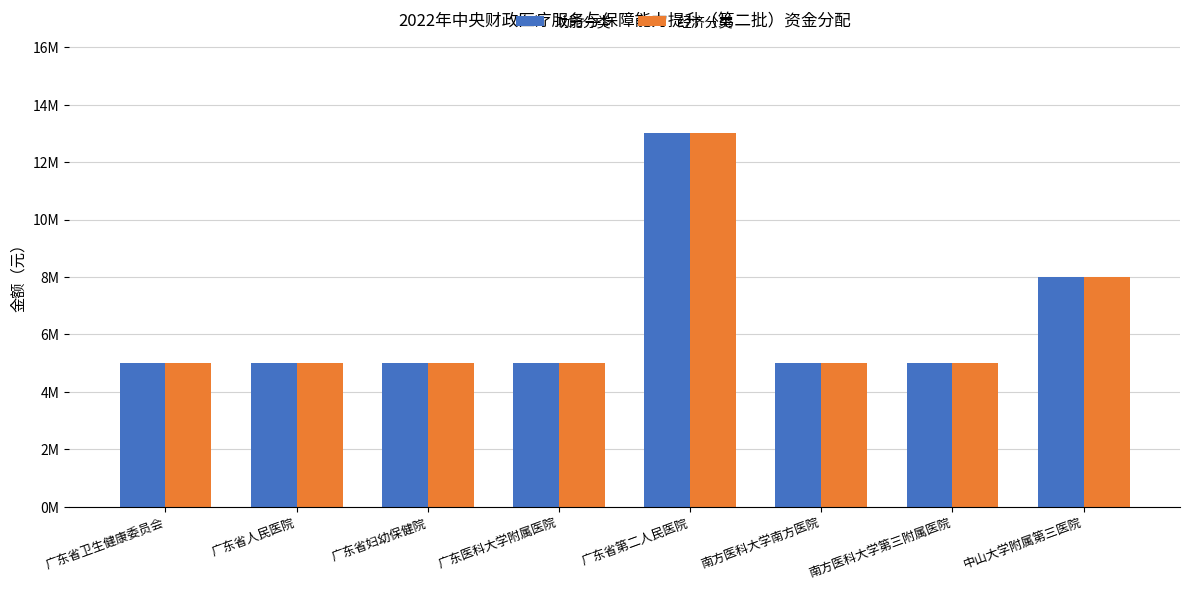

Count the 功能分类 values in the range 5000000 to 8000000.

7